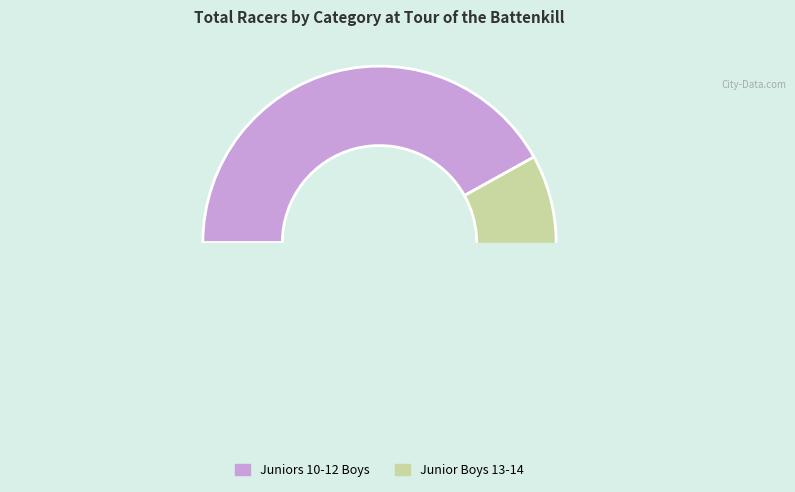

Is it true that Junior Boys 13-14 is 52% of the pie?

False